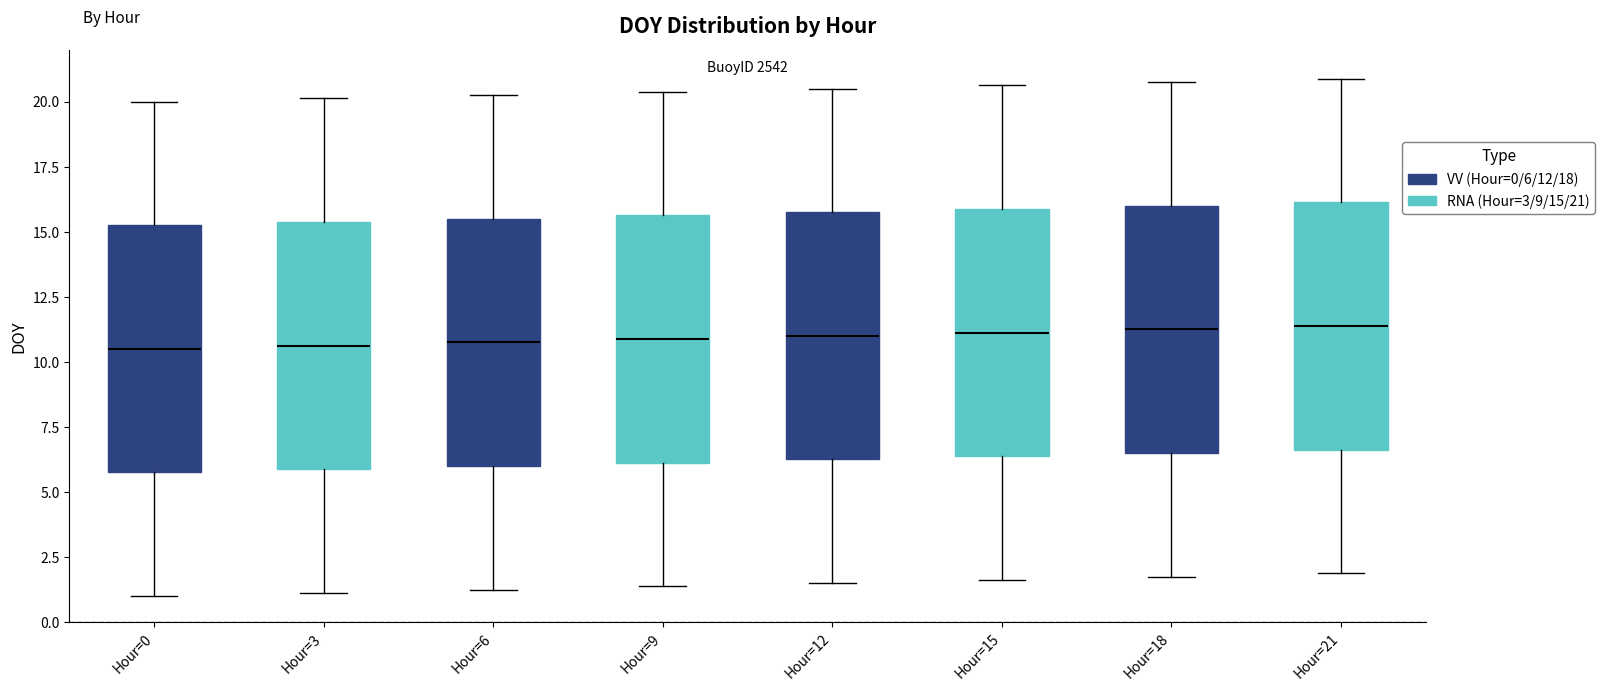

Reading left to right, read every box against the y-axis: the position of its median line, the range the box covers, and the ends of its whiskers. The values are not printed on the chart, so give them approximately, as read against the axis.

Hour=0: median 10.5, box 6.0 to 15.5, whiskers 1.0 to 20.0
Hour=3: median 10.5, box 6.0 to 15.5, whiskers 1.0 to 20.0
Hour=6: median 11.0, box 6.0 to 15.5, whiskers 1.5 to 20.5
Hour=9: median 11.0, box 6.0 to 15.5, whiskers 1.5 to 20.5
Hour=12: median 11.0, box 6.5 to 16.0, whiskers 1.5 to 20.5
Hour=15: median 11.0, box 6.5 to 16.0, whiskers 1.5 to 20.5
Hour=18: median 11.5, box 6.5 to 16.0, whiskers 2.0 to 21.0
Hour=21: median 11.5, box 6.5 to 16.0, whiskers 2.0 to 21.0